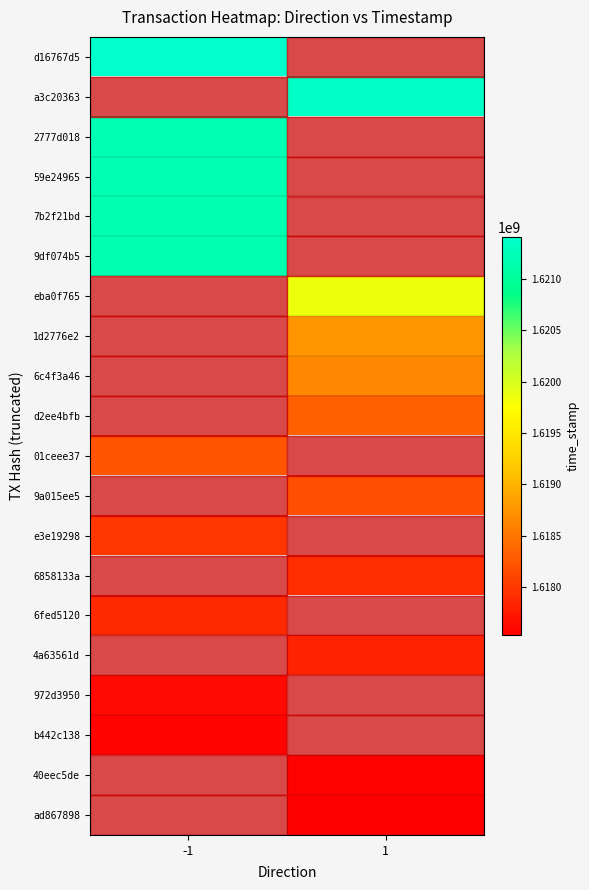

What is the approximate value of d2ee4bfb at 1?

1618330408.0